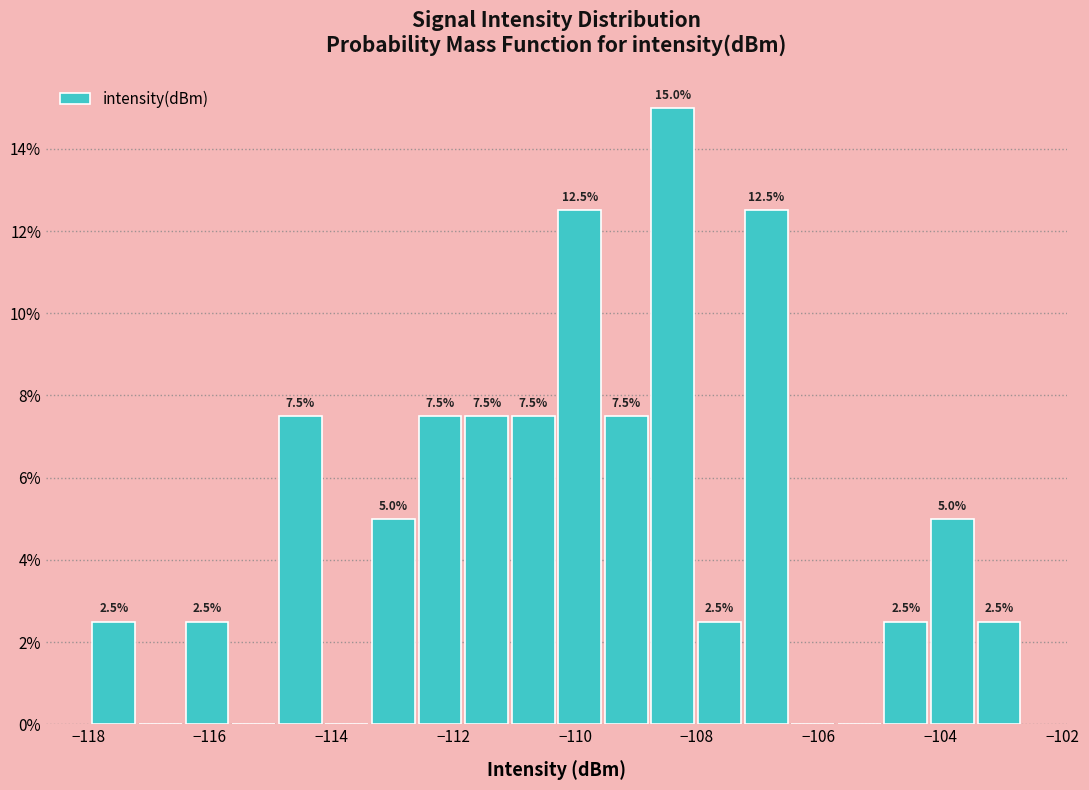

Read against the x-axis, roughly where is the centre of the tallest bar?

-108.4